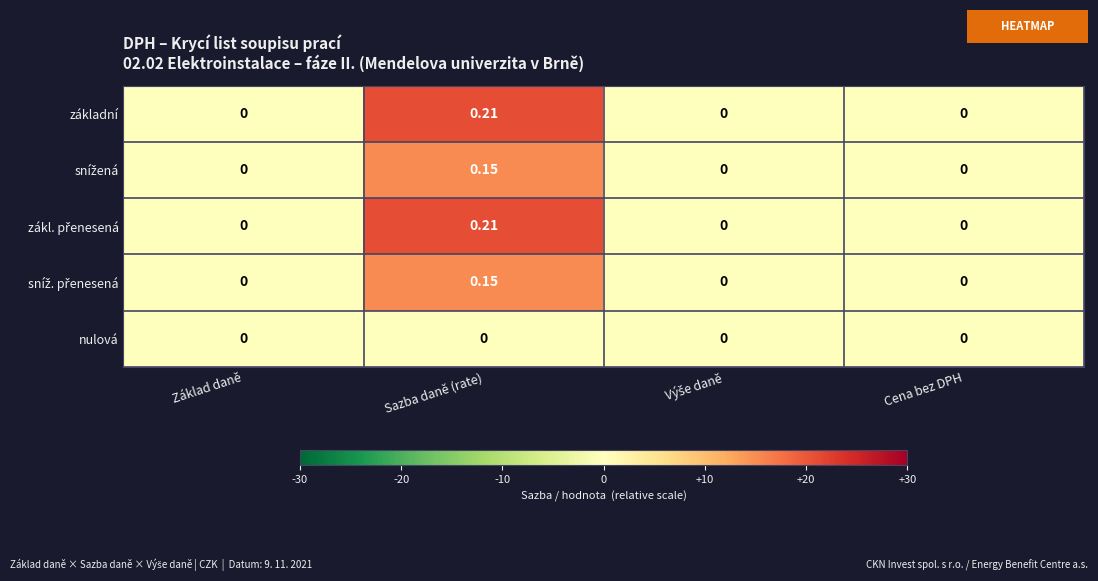

At which category does the chart reach its peak across all series?

Sazba daně (rate)